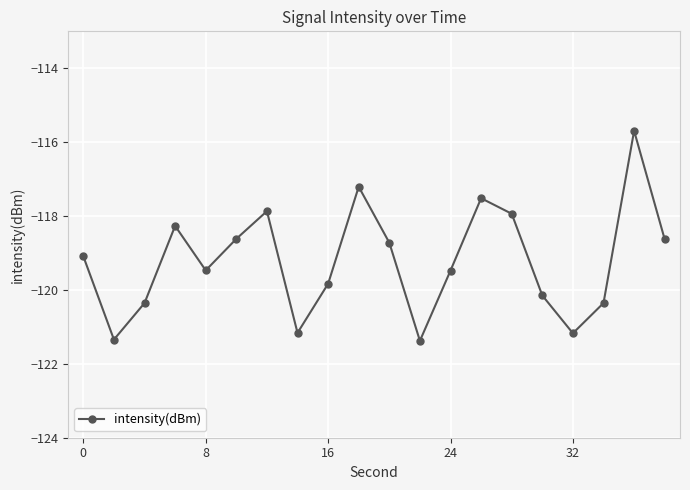

What is the greatest value displayed?

-115.7